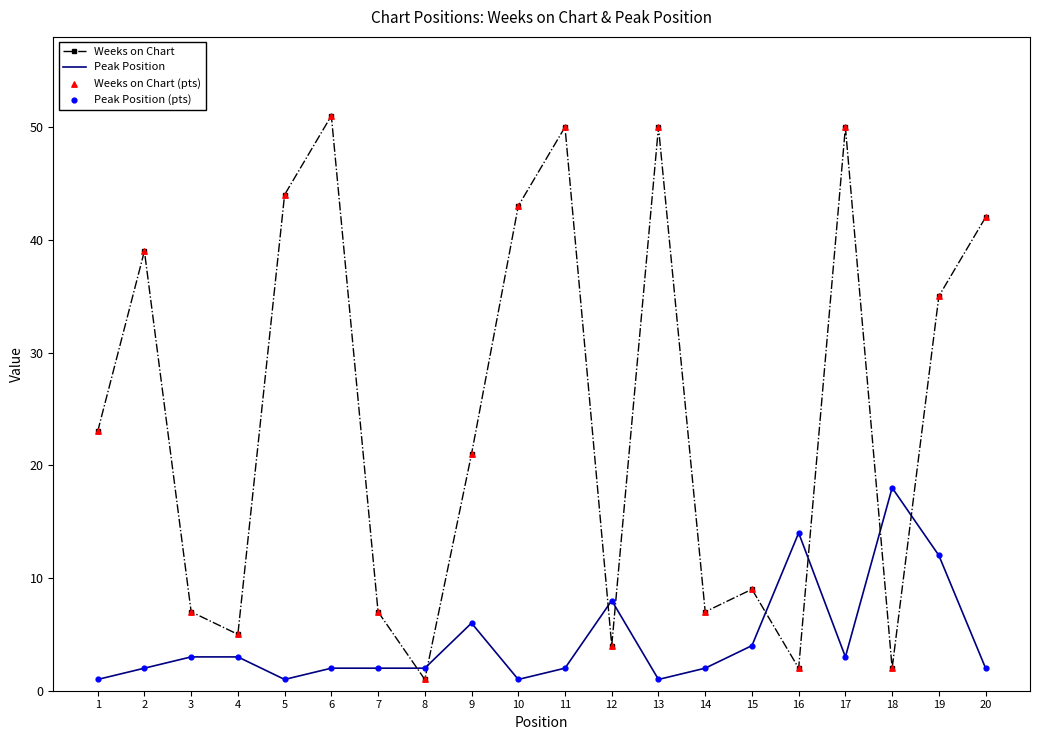

At how many categories does at least one series exceed 28?

9